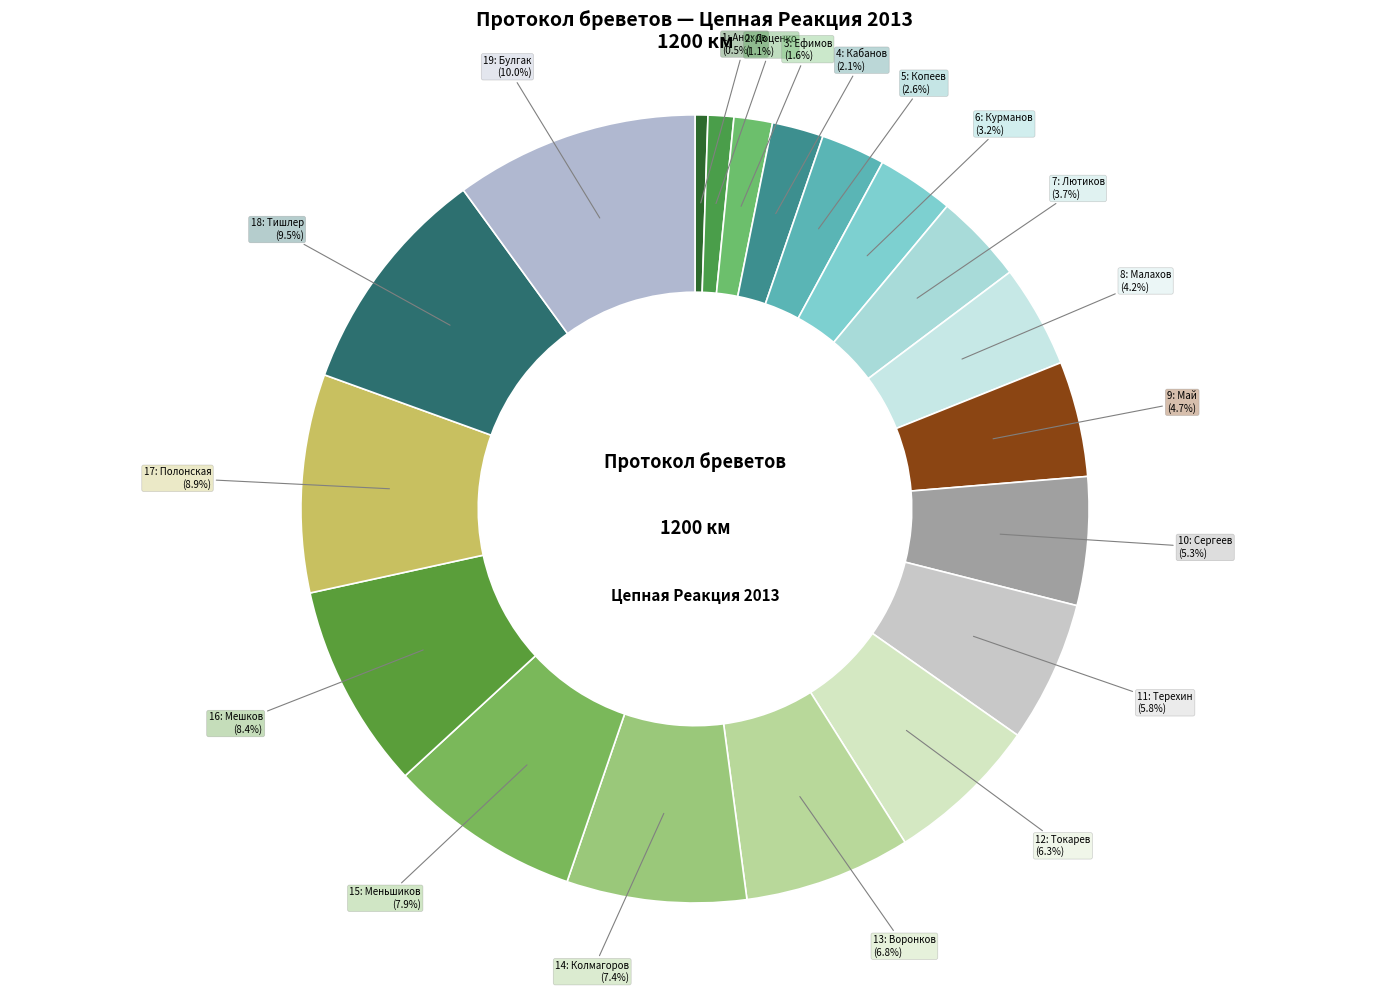

How many segments does this pie chart have?

19